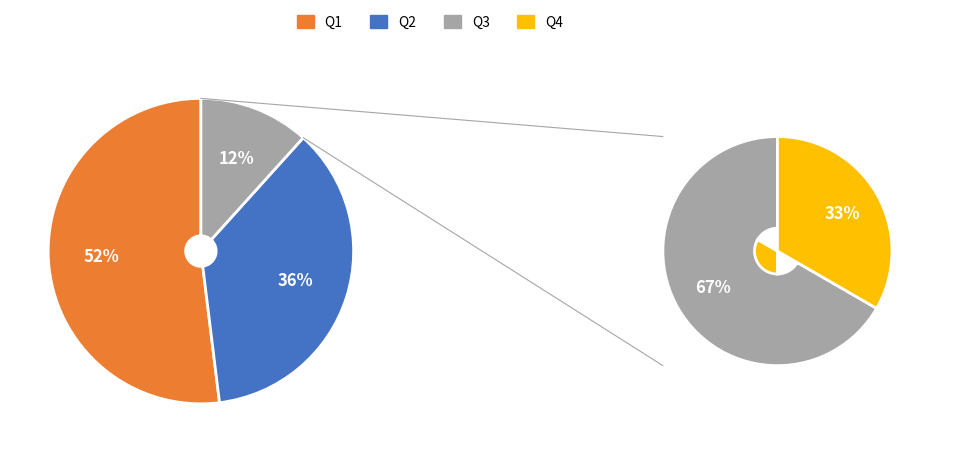

How many slices are in this pie chart?

4